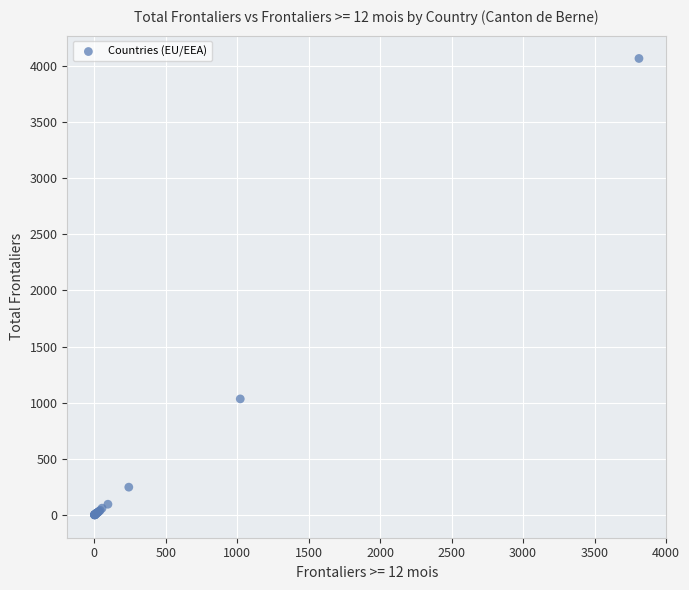

What Y value in the scatter plot is closest to 2033?

1034